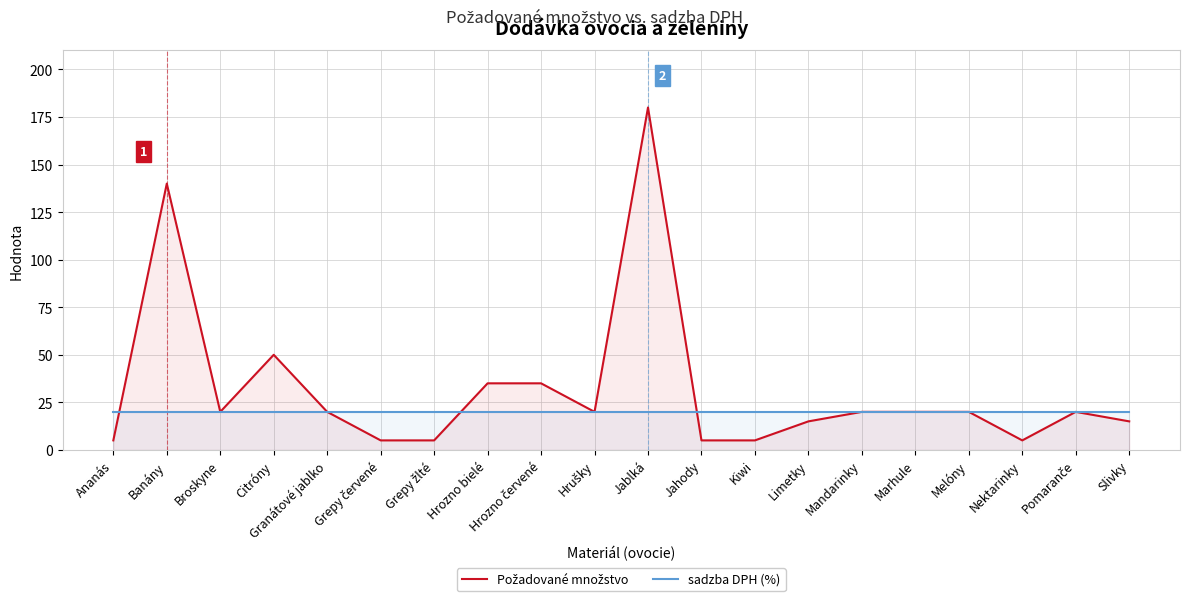

True or false: Požadované množstvo has a value of 11 at Hrozno červené.

False